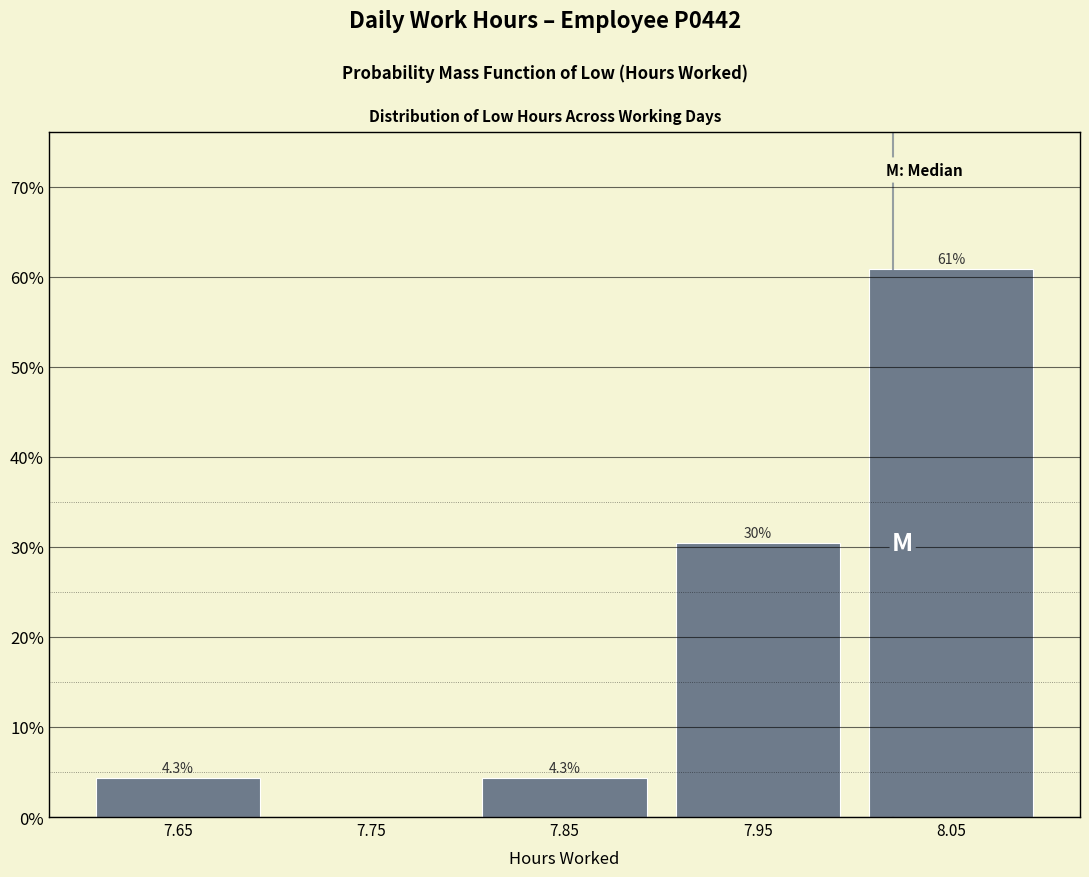

Over which range of the x-axis is the bar tallest?

8.0 to 8.1